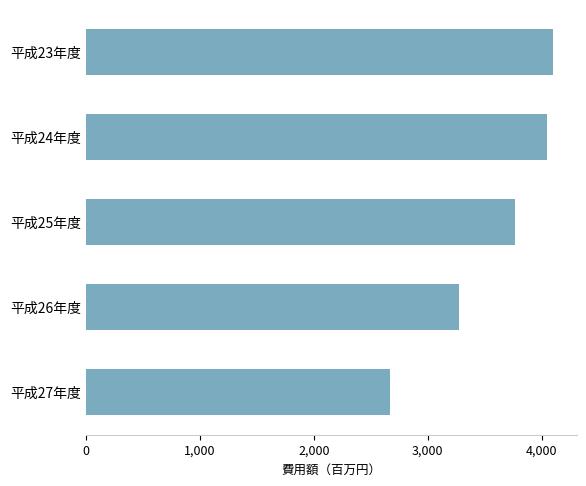

Does the chart contain stacked bars?

No